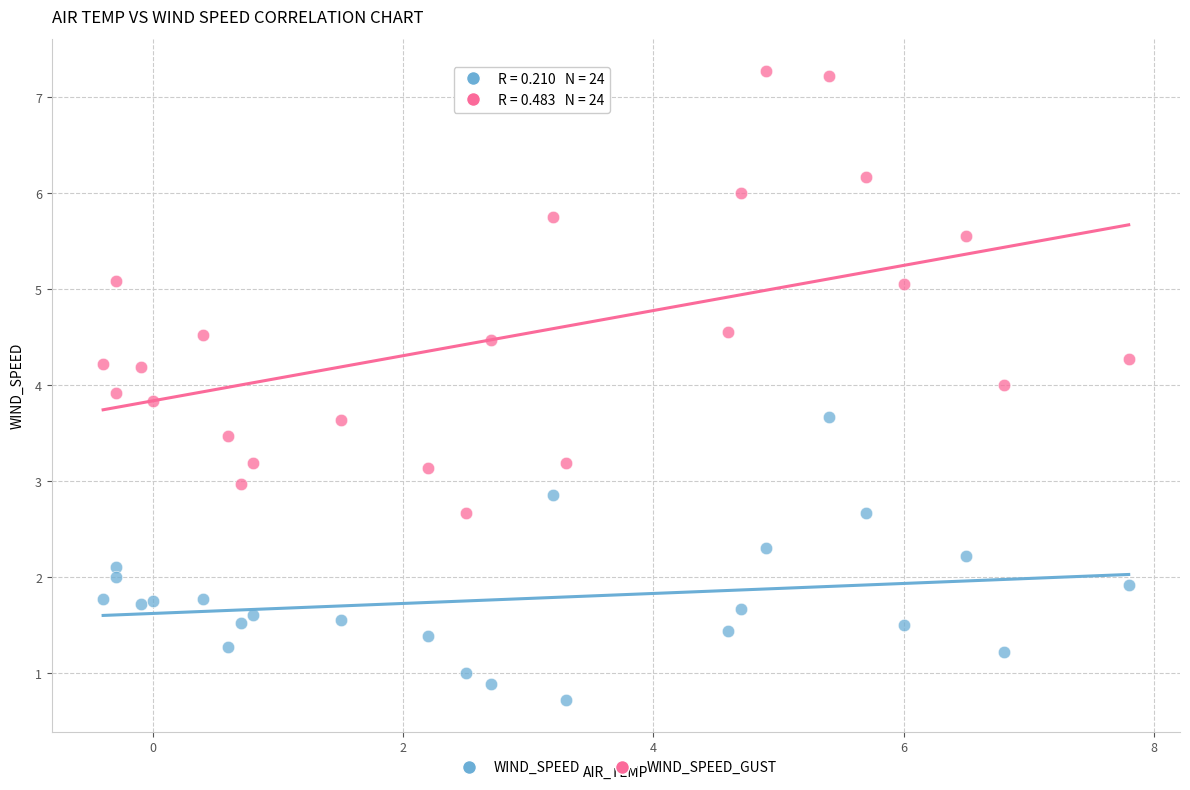

Which series has the widest spread of Y values?

WIND_SPEED_GUST